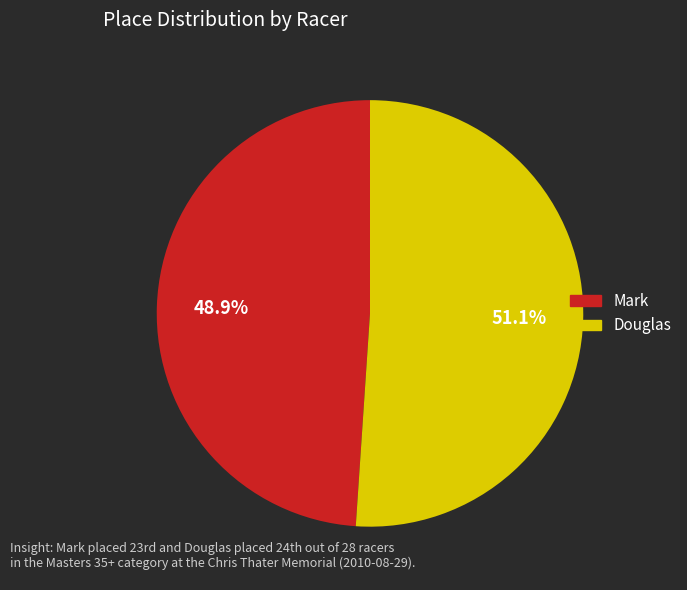

To the nearest percent, what is the difference between the largest and smallest slice percentages?

2%